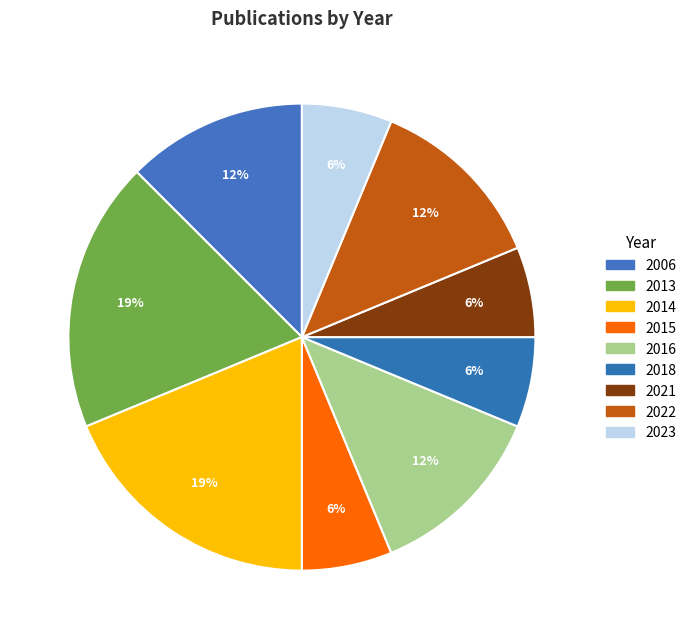

Combined, what portion of the pie is 2022 and 2023?

18.8%